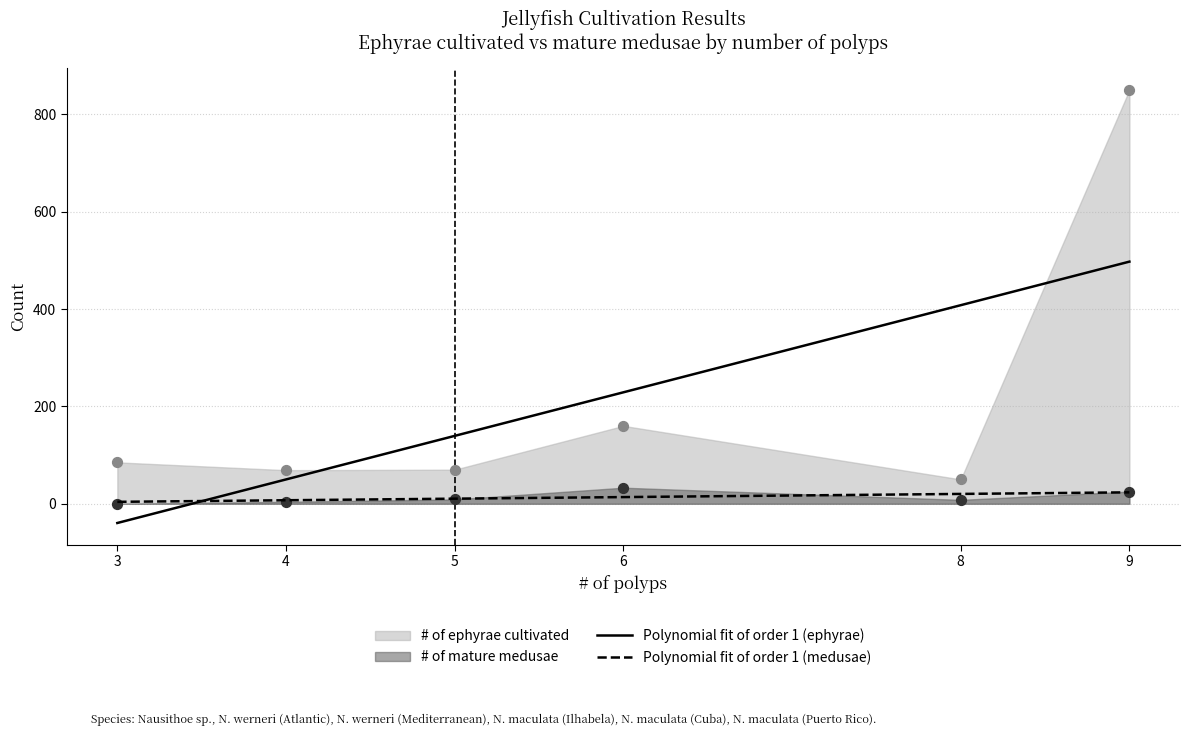

Which series has the widest spread of Y values?

# of ephyrae cultivated